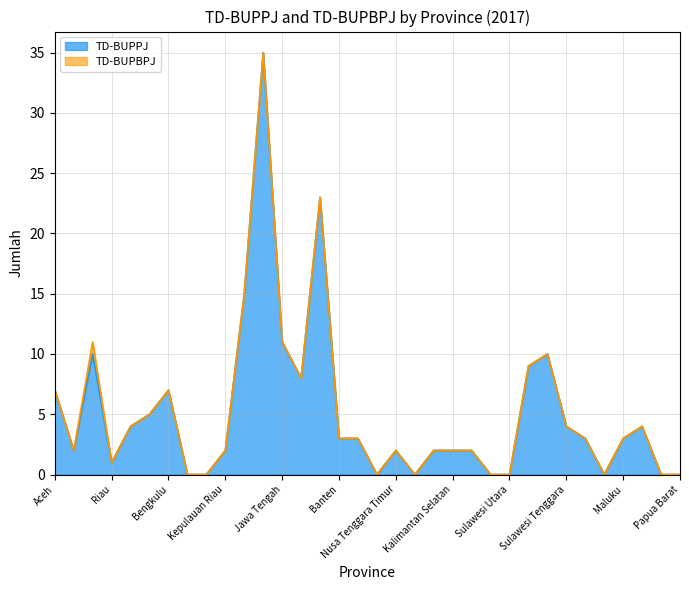

Which has a higher value, Aceh or Nusa Tenggara Timur?

Aceh